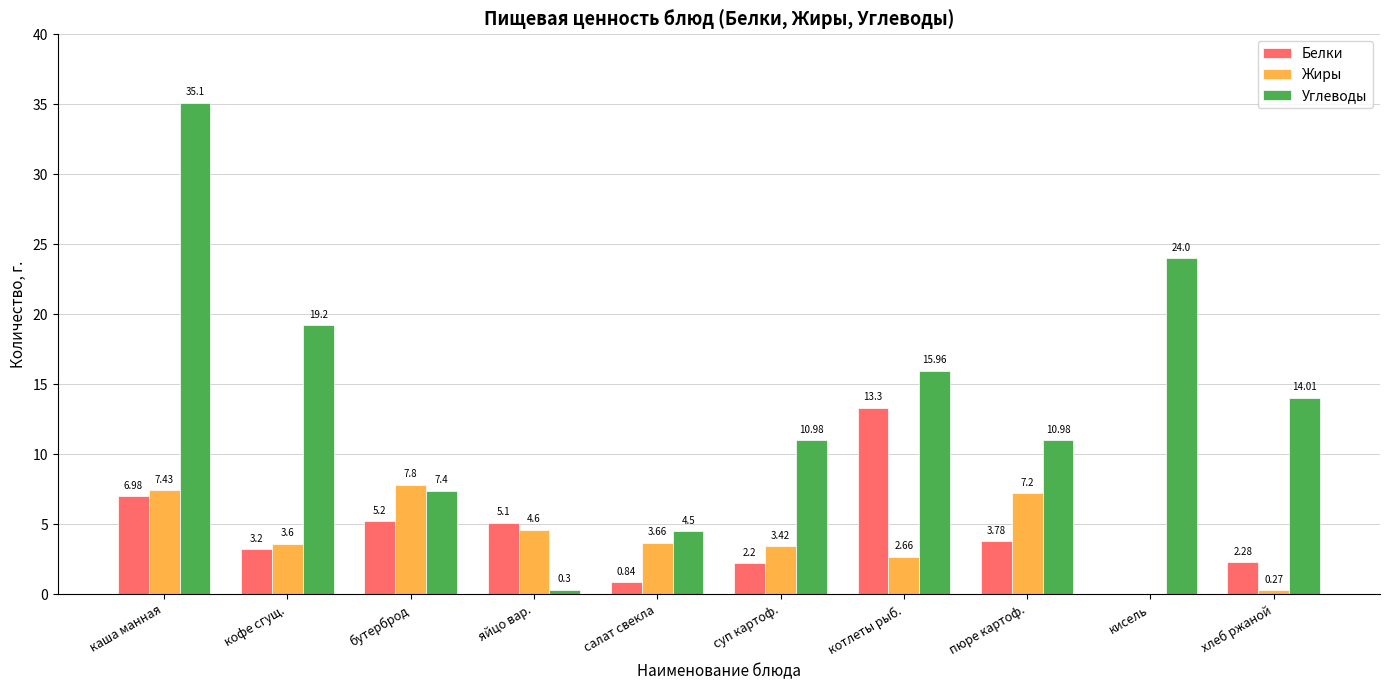

What is the spread (max minus min) of values at каша манная?

28.1